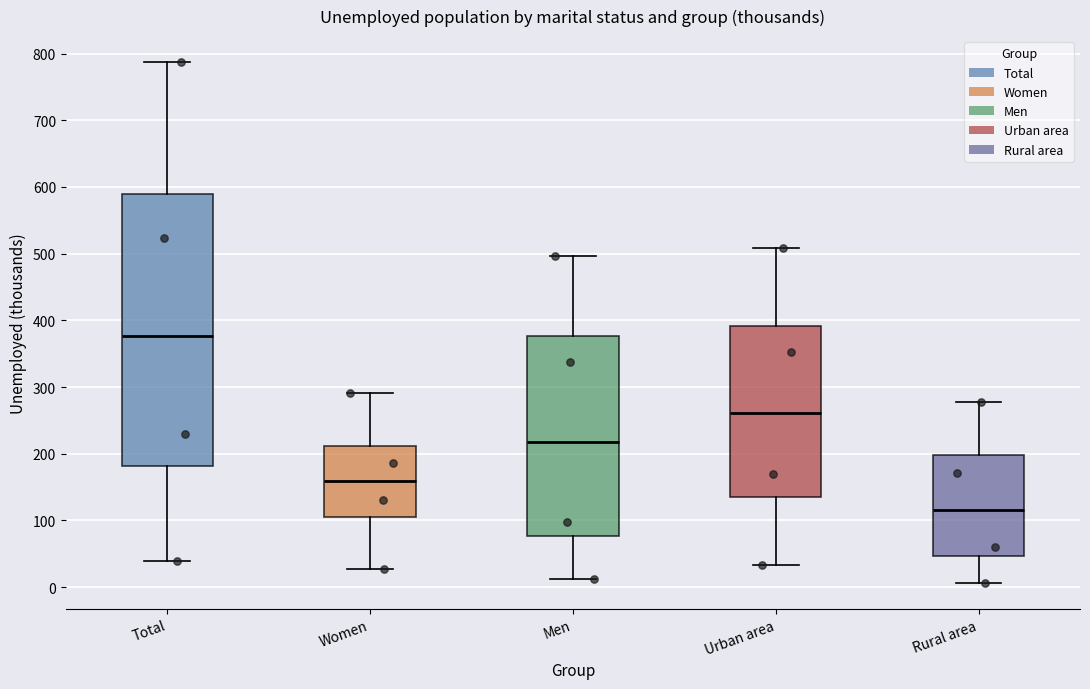

Which box is the tallest, from its lower edge to its upper edge?

Total